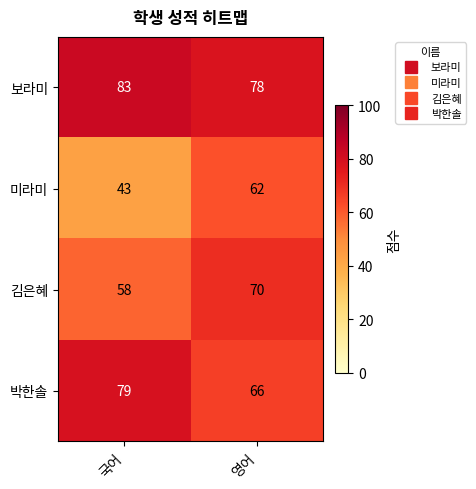

Where is 박한솔 nearest to the value 72?

영어